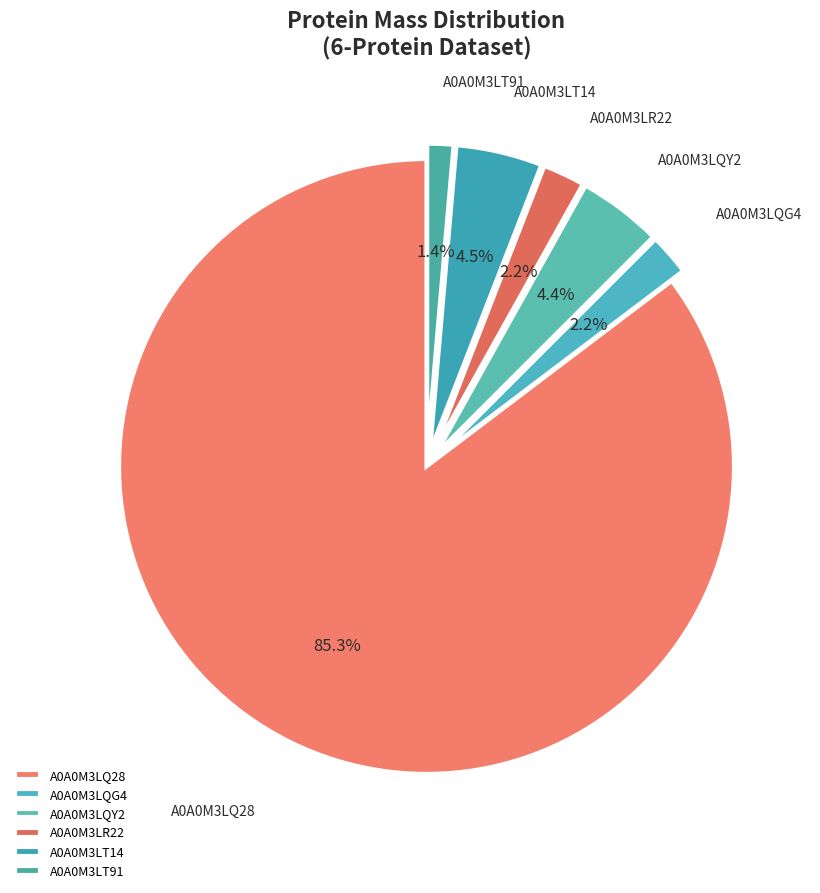

True or false: A0A0M3LR22 accounts for 2% of the total.

True